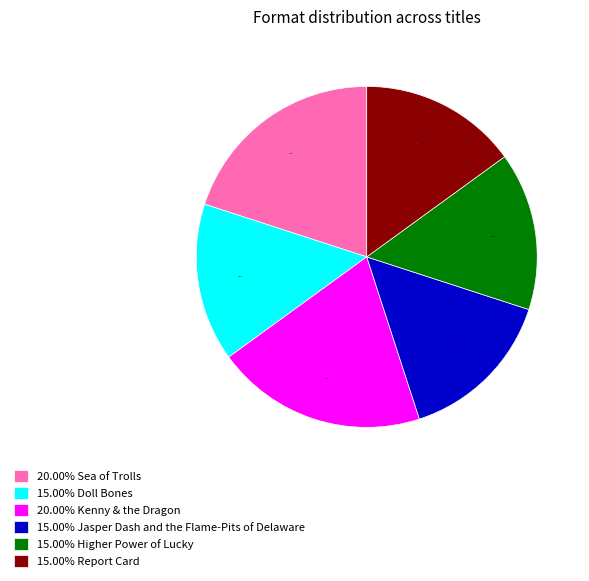

What is the ratio of the value at 15.00% Doll Bones to the value at 20.00% Sea of Trolls?

0.8